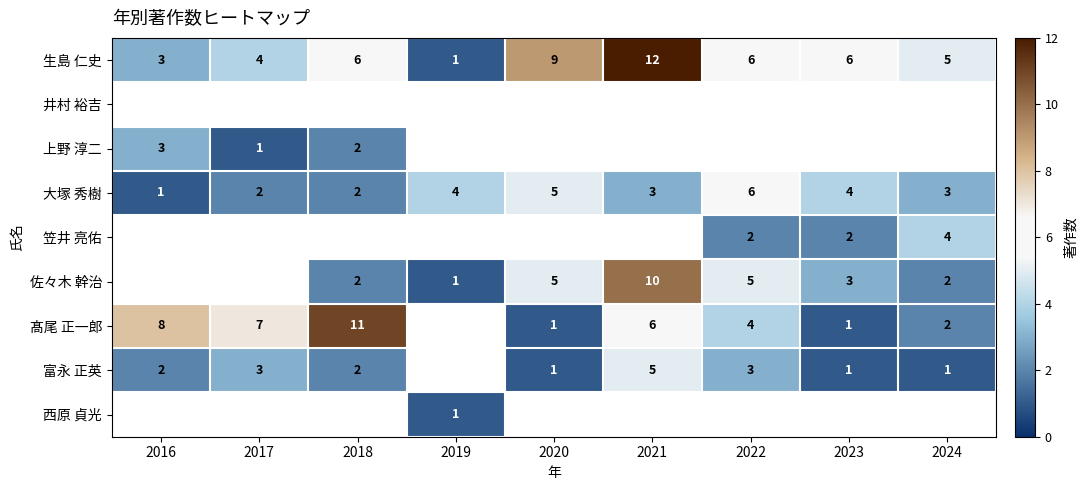

Is it true that 大塚 秀樹 equals 2 at 2019?

False